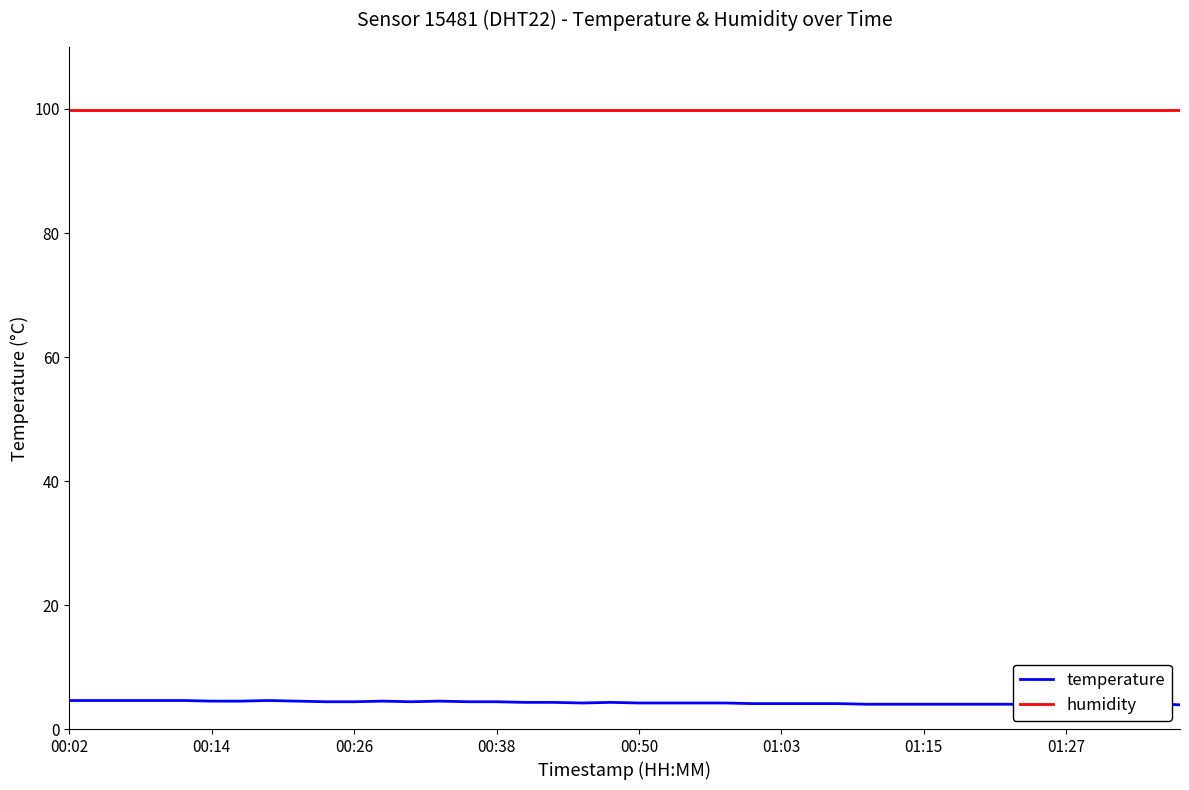

Which series has the largest total across all categories?

humidity